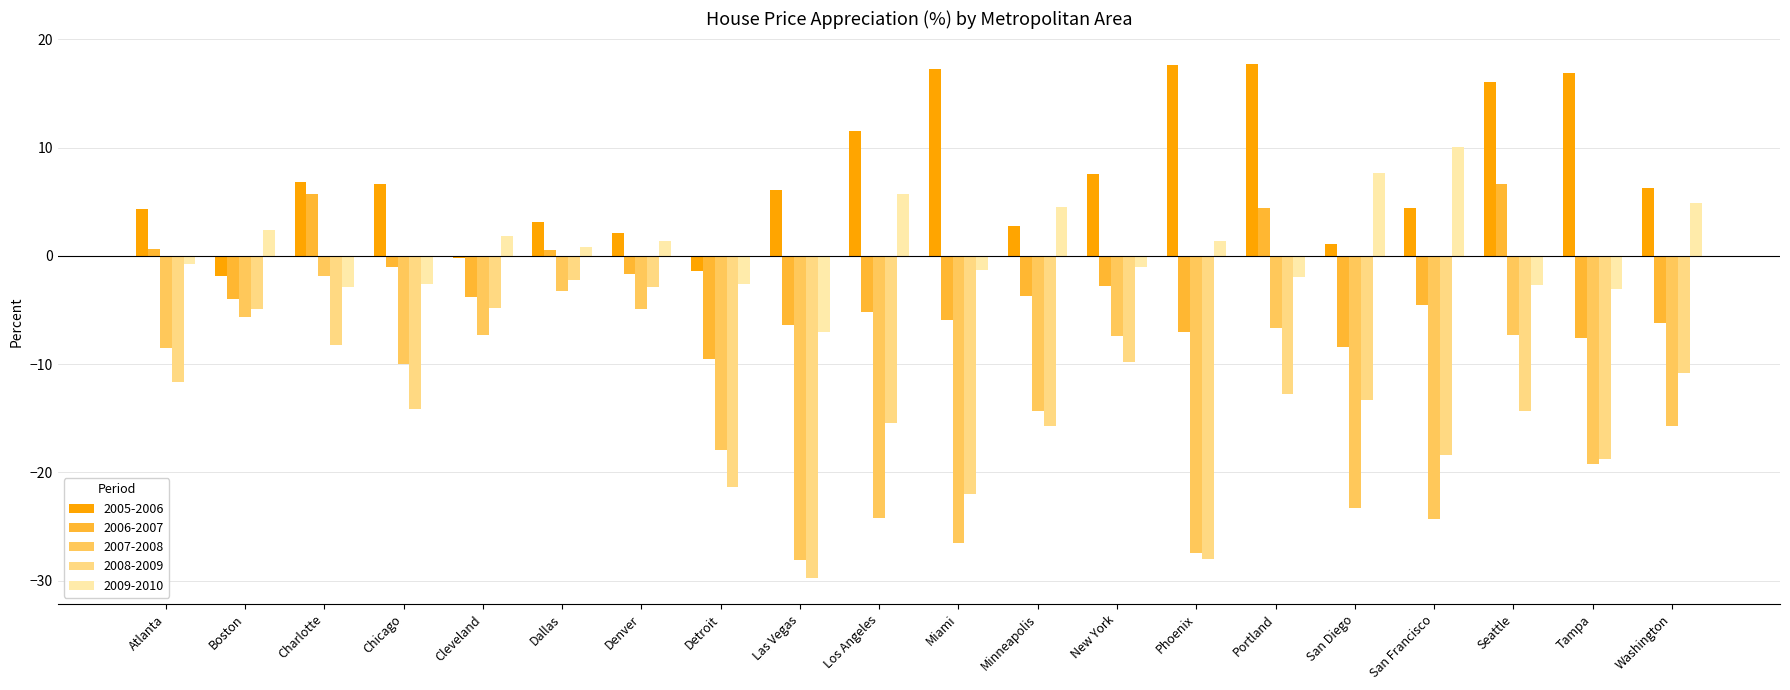

The 2005-2006 series shows 1.1 at San Diego. True or false?

True